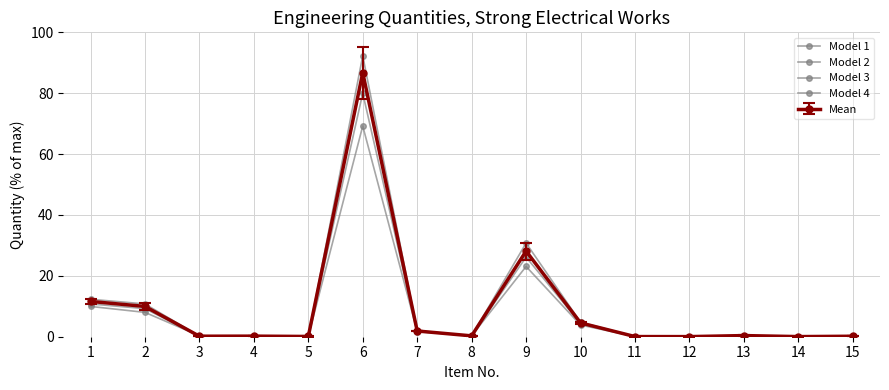

Reading right to left, list all the values displayed in this chart.

Model 1: 0.2	0.0	0.4	0.0	0.1	4.5	28.1	0.3	1.9	86.7	0.1	0.2	0.2	10.0	11.6
Model 2: 0.1	0.0	0.3	0.0	0.1	3.8	23.1	0.3	1.7	69.2	0.1	0.2	0.3	8.0	10.0
Model 3: 0.2	0.0	0.4	0.0	0.0	4.8	30.8	0.3	2.0	92.3	0.1	0.2	0.2	10.8	12.3
Model 4: 0.2	0.0	0.4	0.0	0.1	4.3	26.2	0.3	1.8	80.0	0.1	0.2	0.2	9.2	10.8